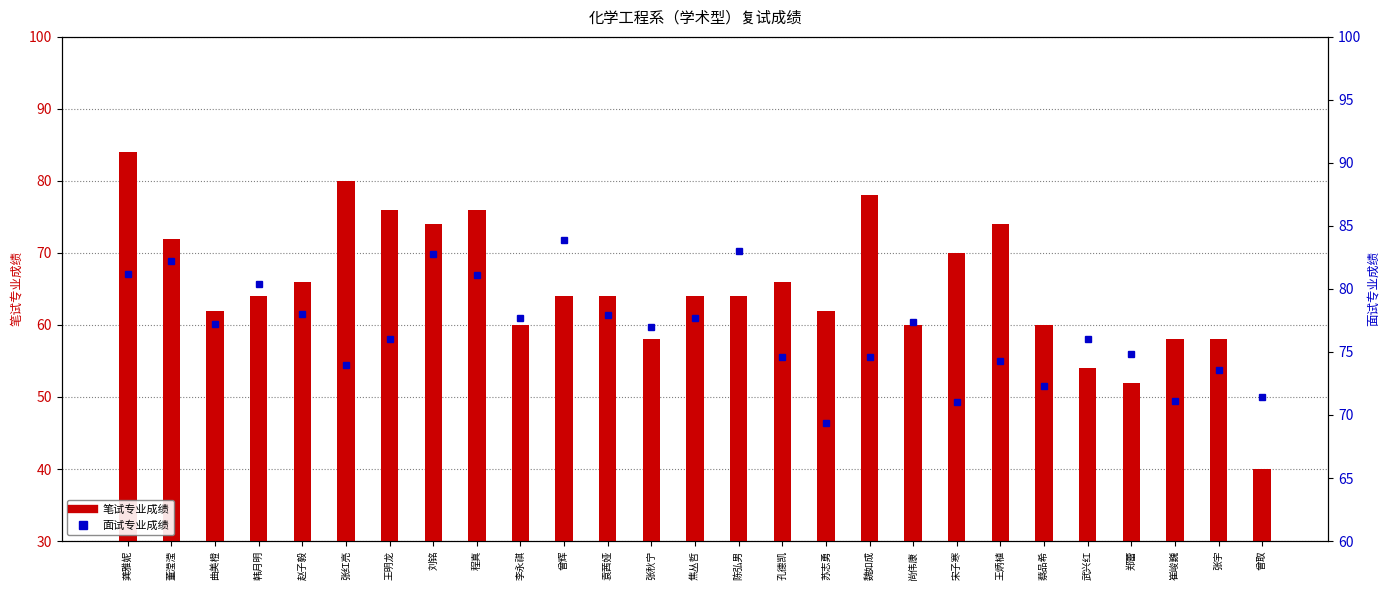

What is the lowest value of the 笔试专业成绩 series?

40.0